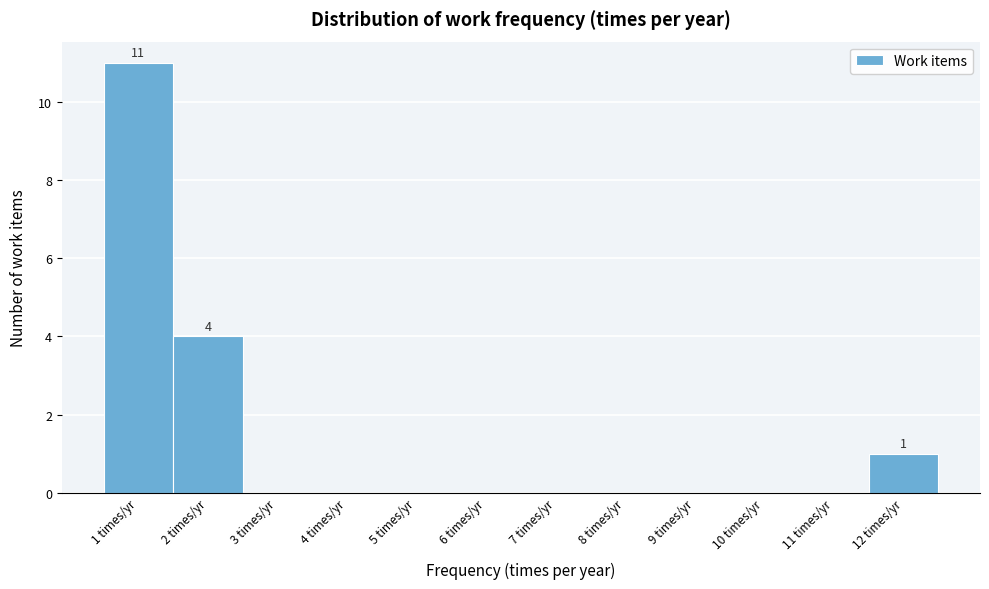

Over which range of the x-axis is the bar tallest?

0.5 to 1.5